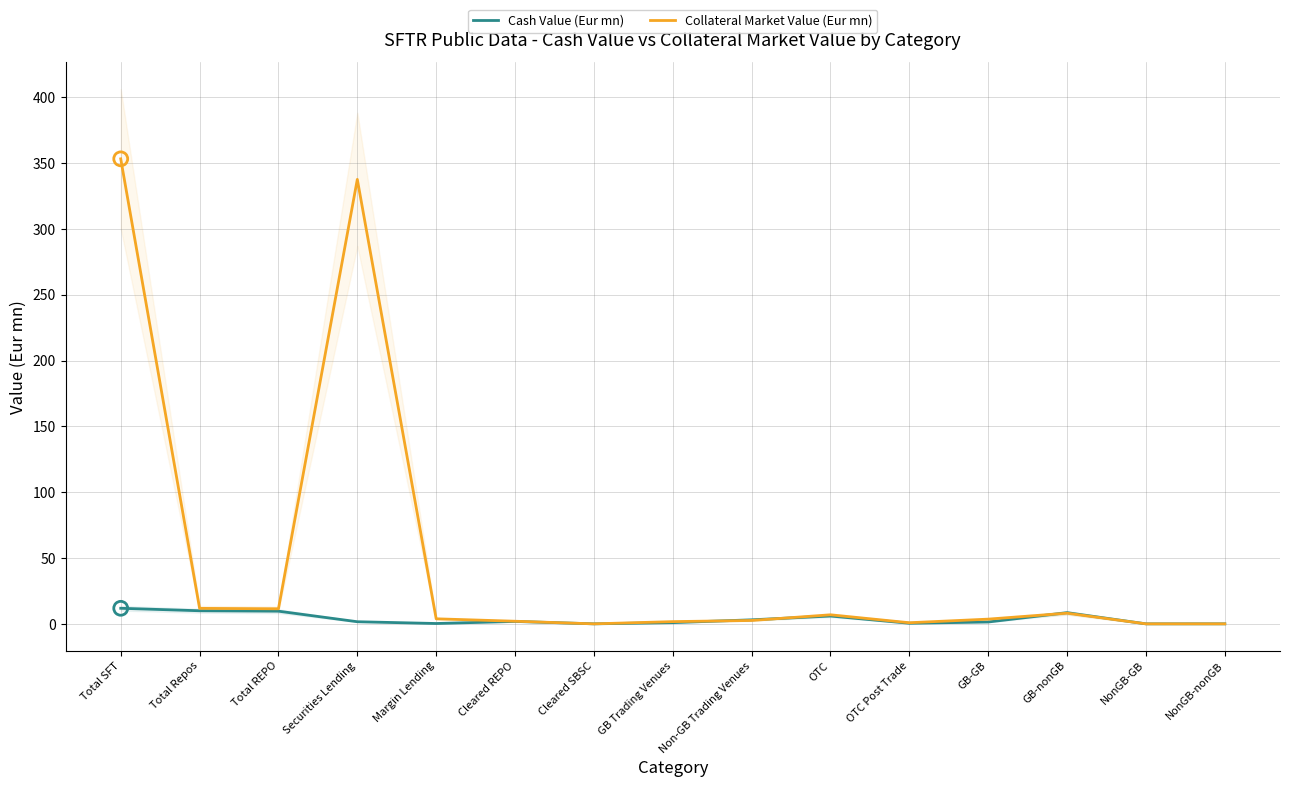

Which series reaches the maximum Y coordinate?

Collateral Market Value (Eur mn)